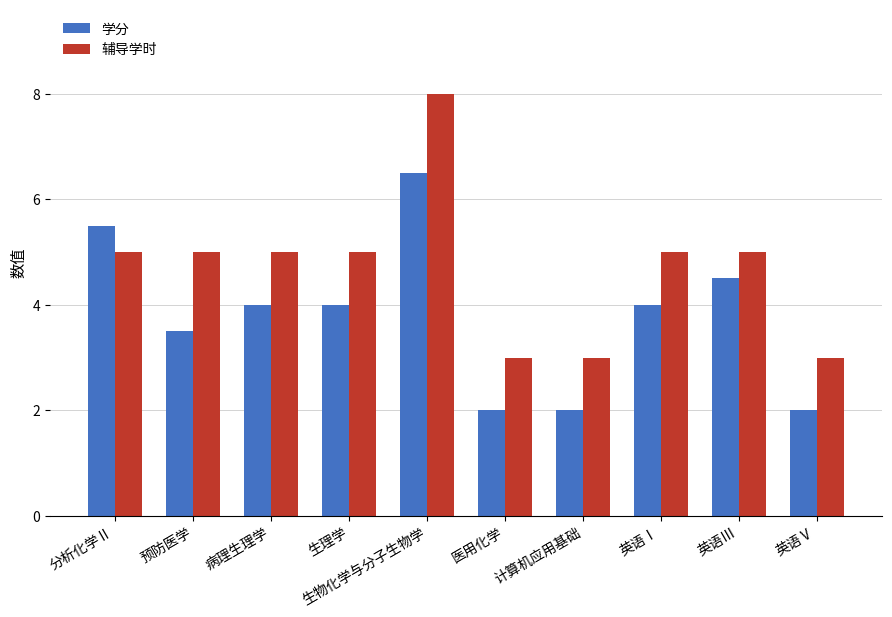

Rank the series by their average value, from lowest to highest.

学分, 辅导学时